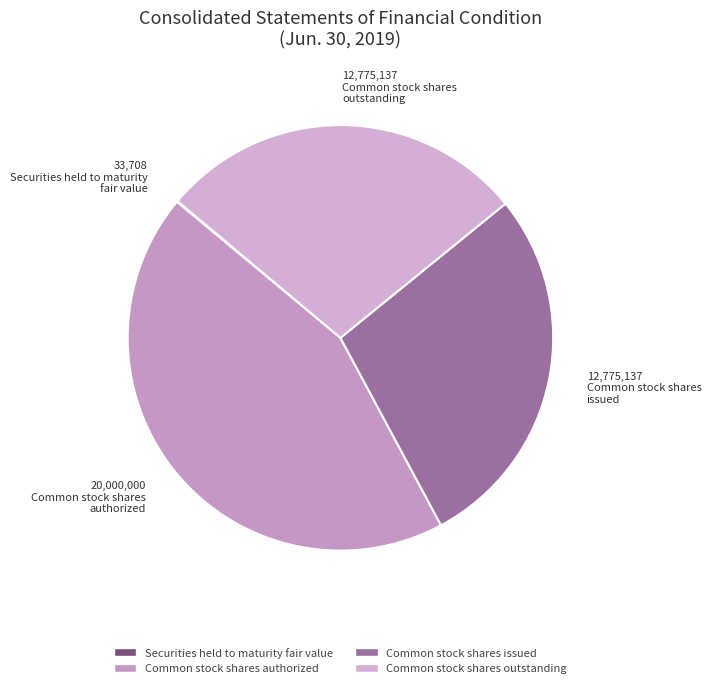

Which has a higher value, Common stock shares outstanding or Securities held to maturity fair value?

Common stock shares outstanding